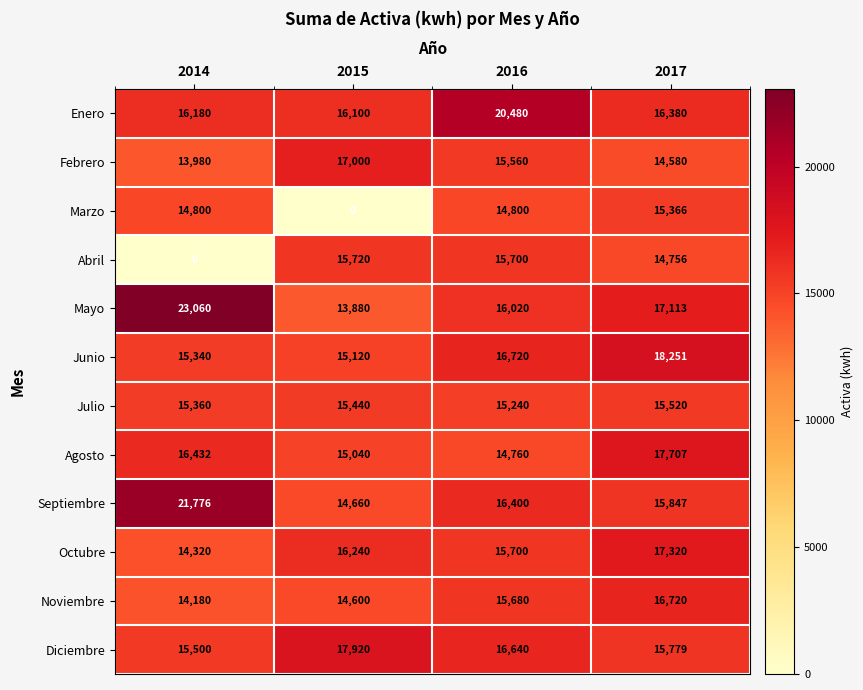

The value of Agosto at 2015 is 15040. True or false?

True